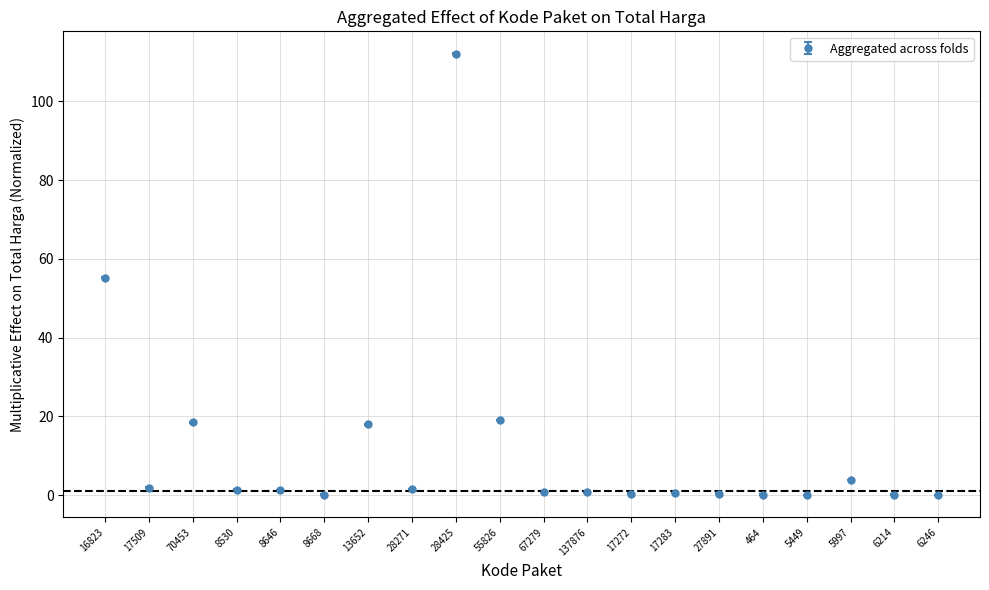

What is the value of the 10th point from the left?

19.1